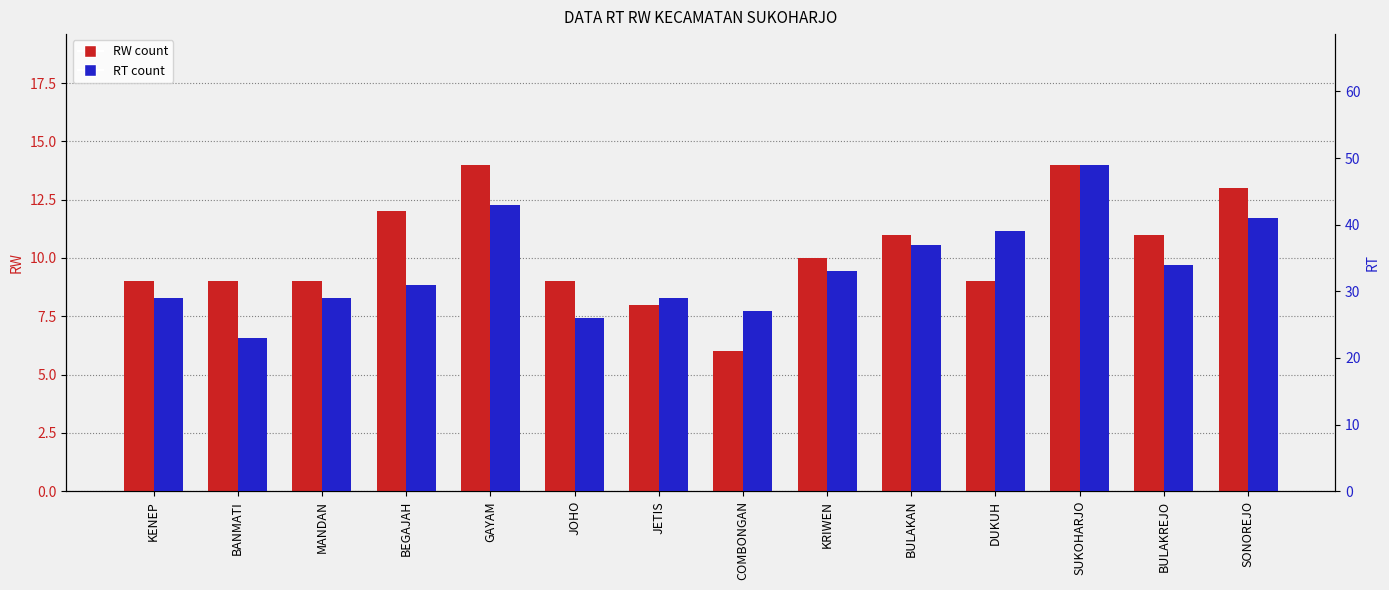

Which series changed the most between JOHO and BULAKREJO?

RT